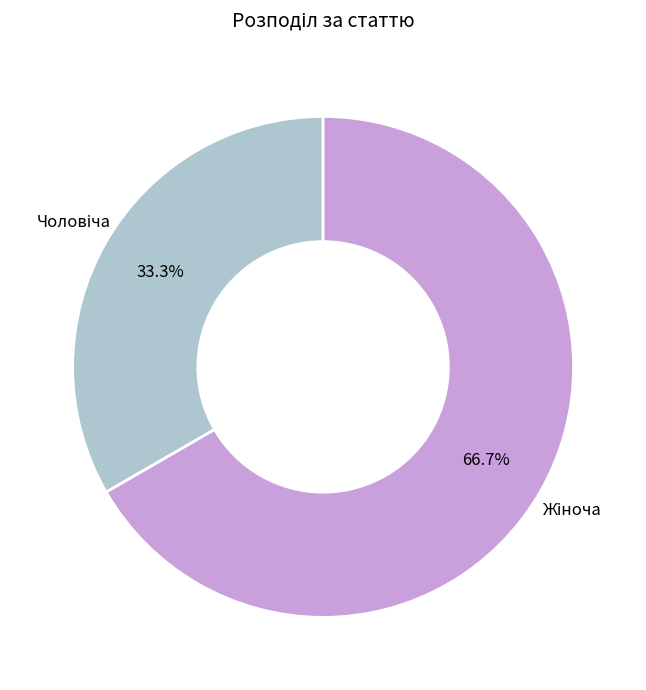

Is there any slice that represents more than half of the pie?

Yes